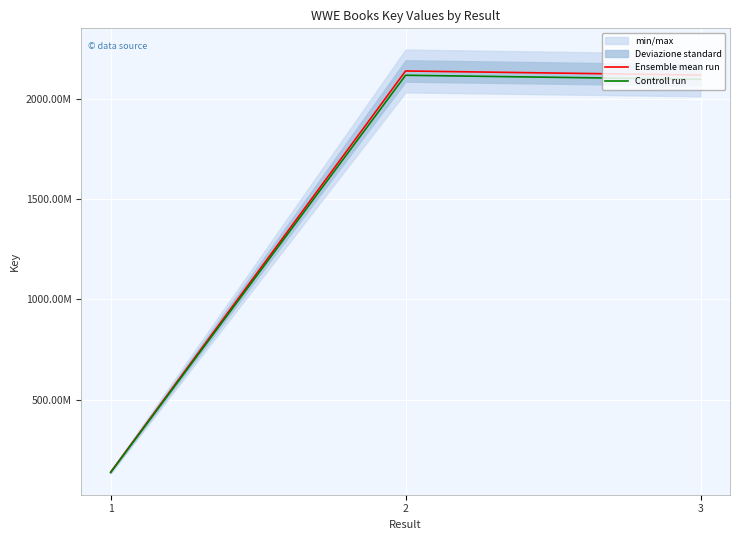

What is the average value of the Ensemble mean run series?

1466379836.3